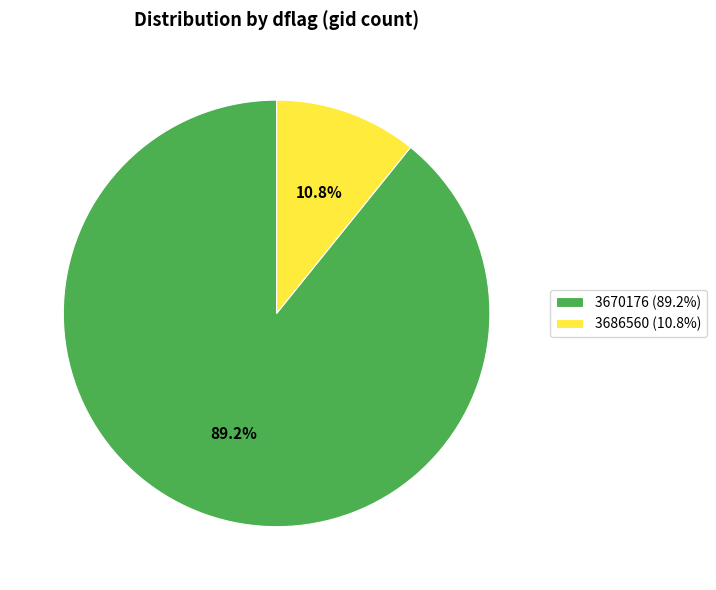

Is it true that 3670176 is 78% of the pie?

False